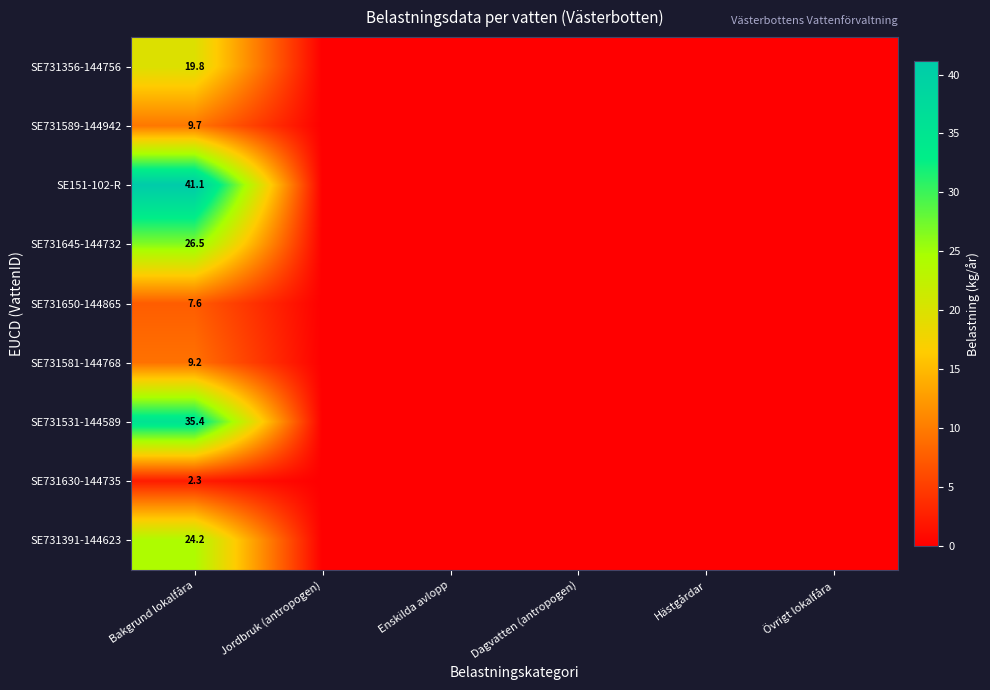

True or false: SE731645-144732 has a value of 47.3 at Bakgrund lokalfåra.

False